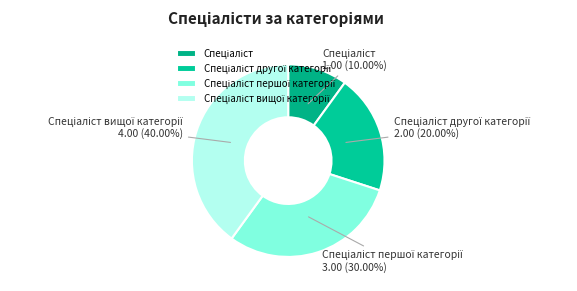

Is there a majority slice in this chart?

No